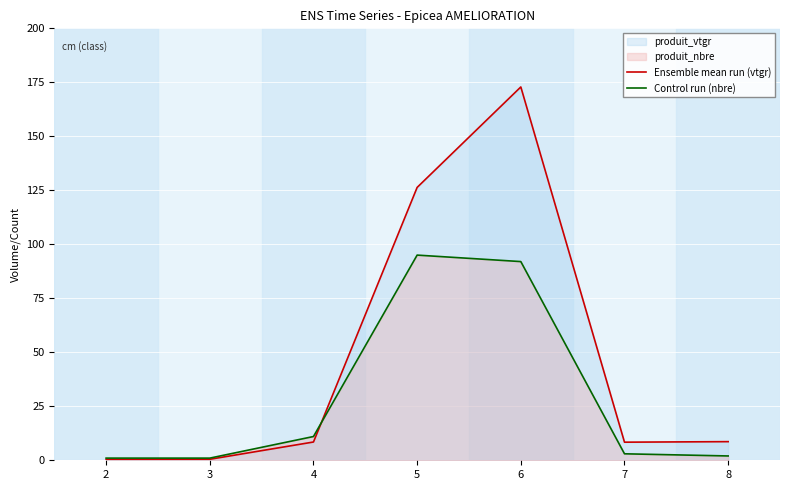

Reading left to right, what are all the values shown in this chart?

Ensemble mean run (vtgr): 0.3	0.5	8.5	126.3	172.9	8.4	8.6
Control run (nbre): 1.0	1.0	11.0	95.0	92.0	3.0	2.0